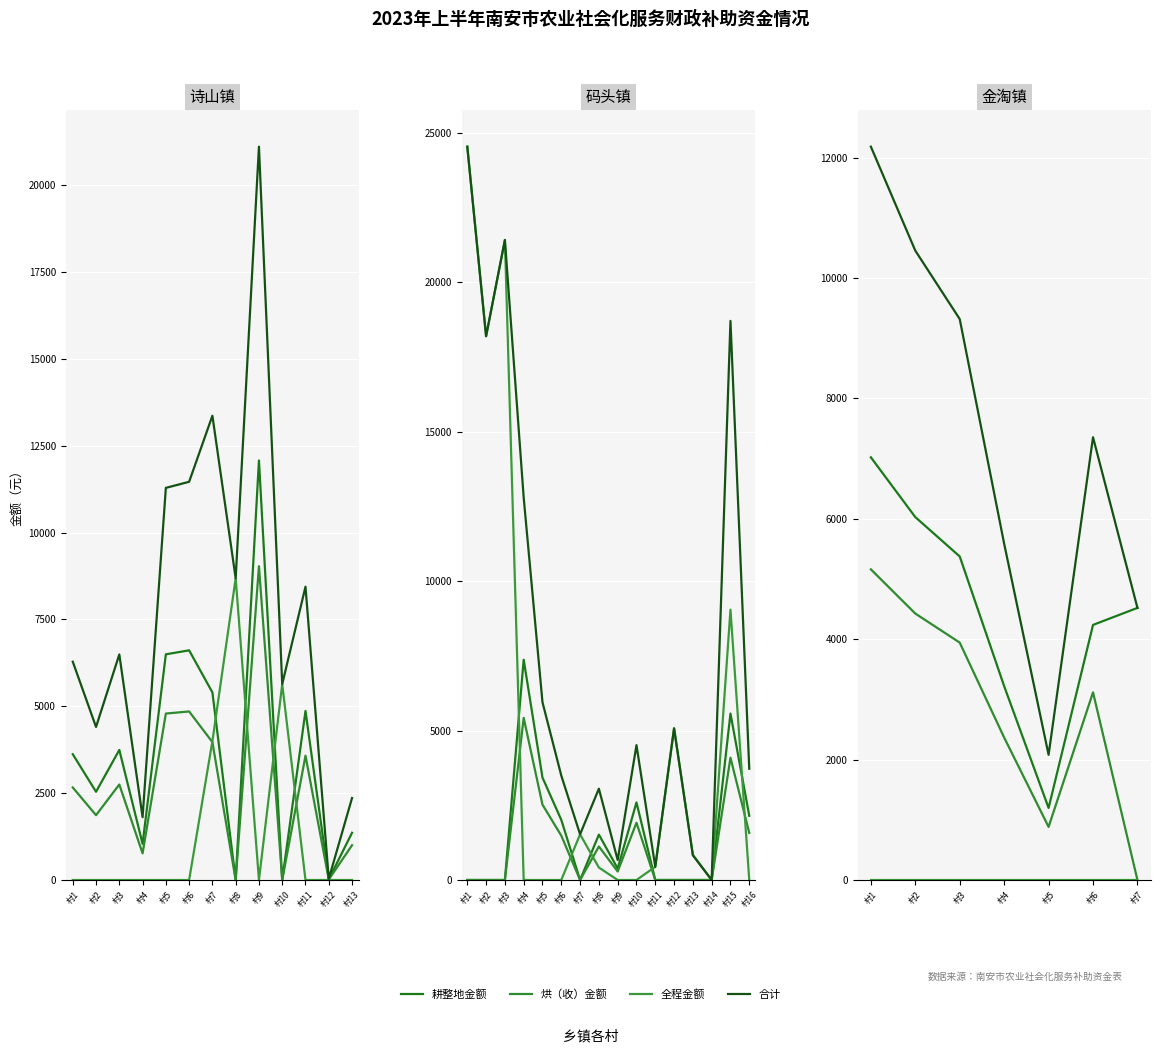

What is the average value of the 烘（收）金额 series?

2842